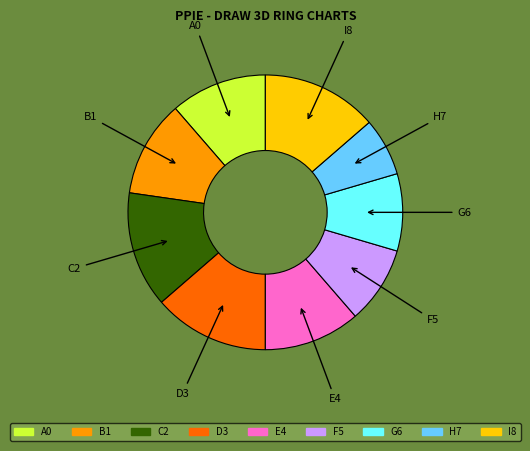

How many segments does this pie chart have?

9